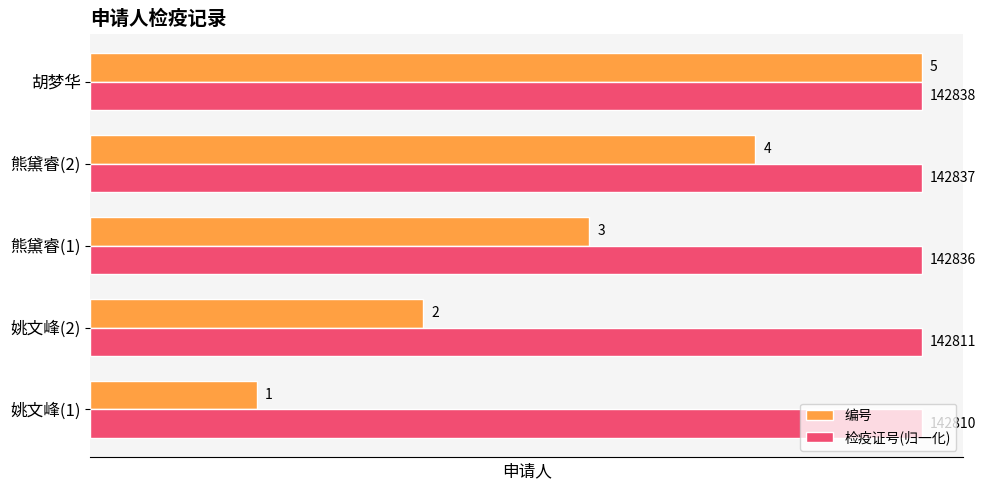

What is the smallest value displayed?

1.0